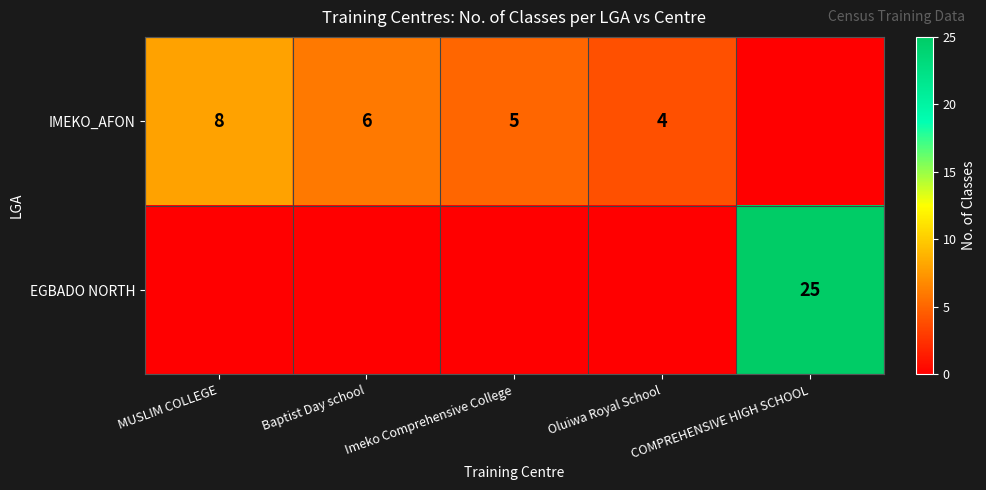

What is the sum of the IMEKO_AFON values at MUSLIM COLLEGE and Baptist Day school?

14